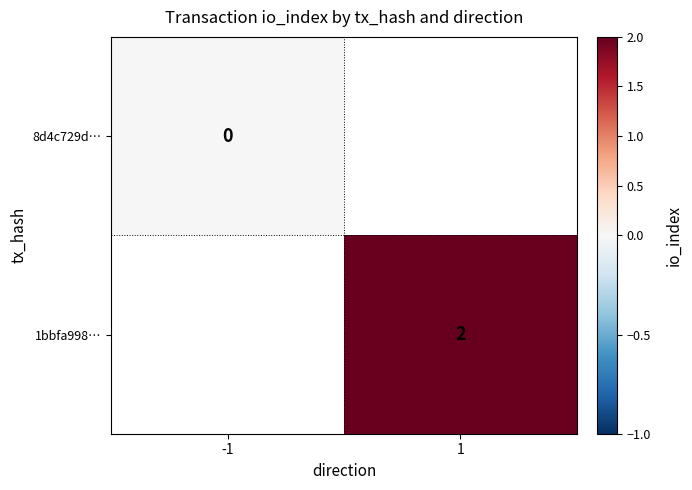

The value of 1bbfa998… at 1 is 3. True or false?

False